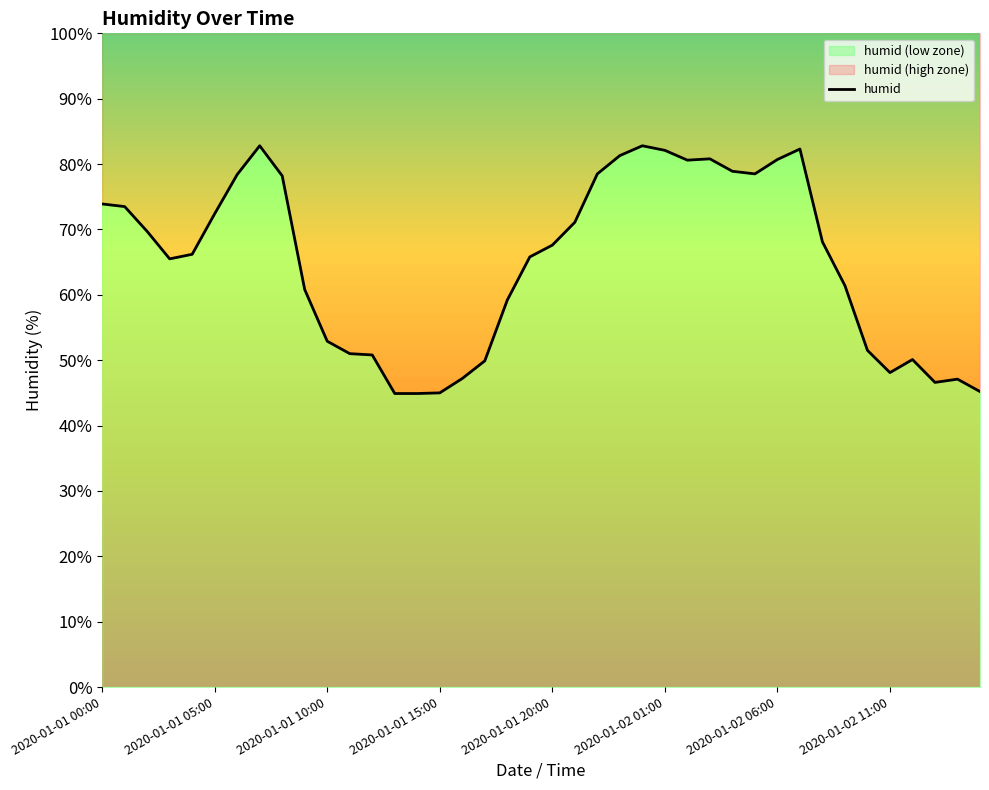

What is the value of the 3rd point from the left?

69.7